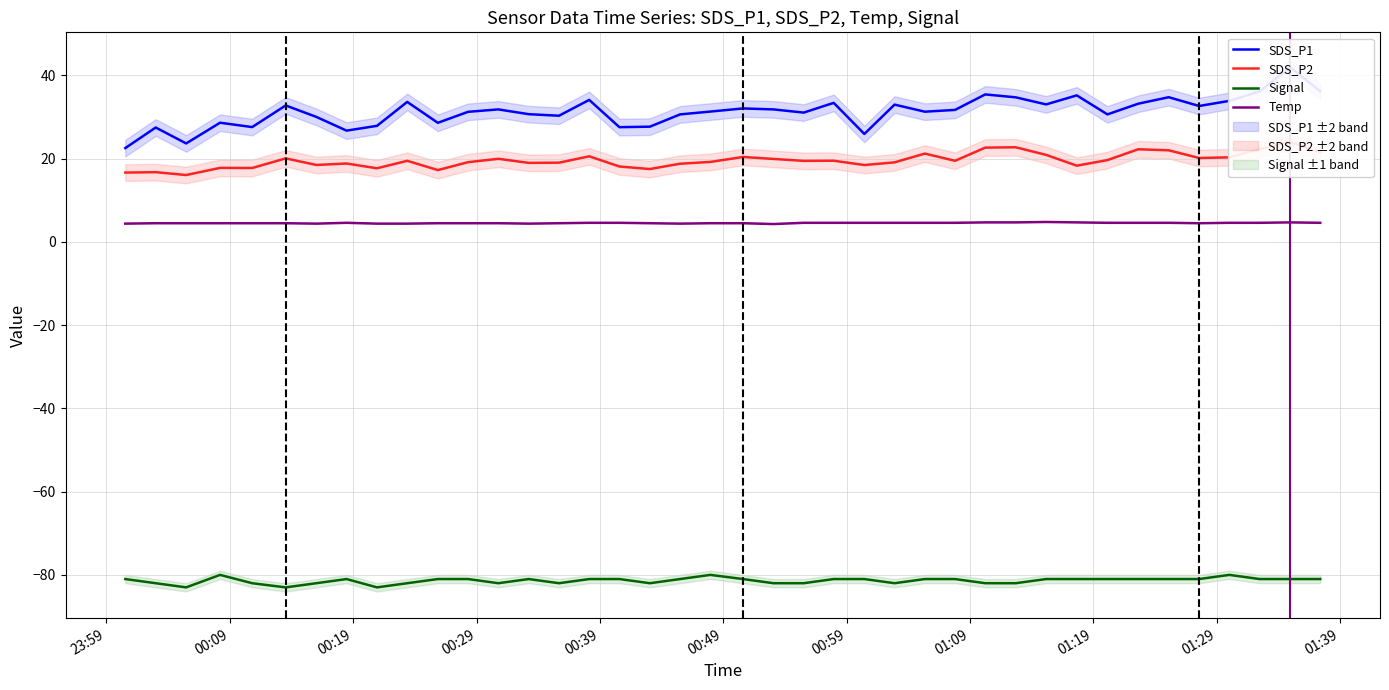

True or false: Signal and Temp cross at least once.

False